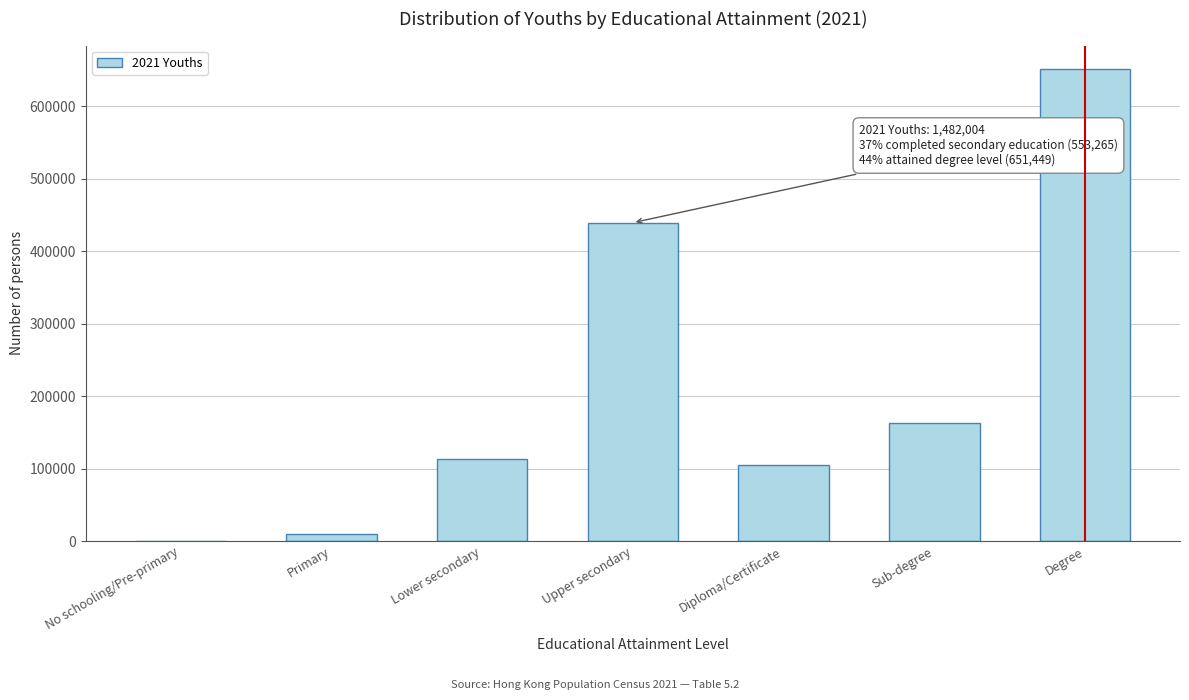

Reading left to right, list all the values displayed in this chart.

No schooling/Pre-primary=455	Primary=9249	Lower secondary=113779	Upper secondary=439486	Diploma/Certificate=105275	Sub-degree=162311	Degree=651449